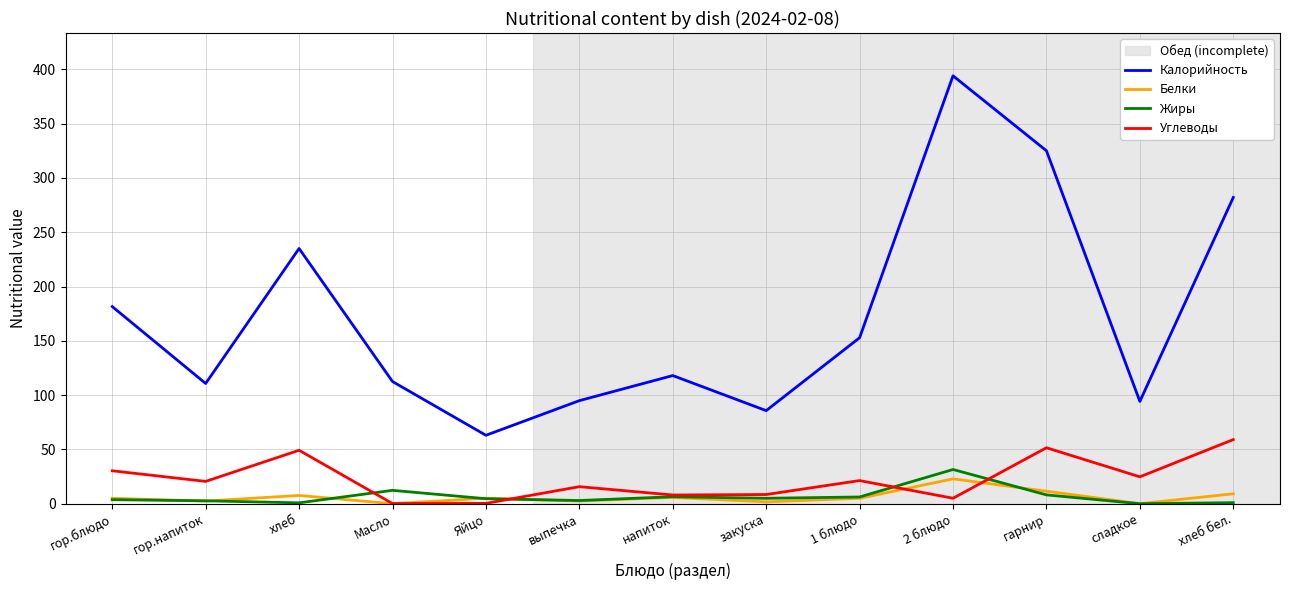

The Калорийность series shows 646.8 at 2 блюдо. True or false?

False